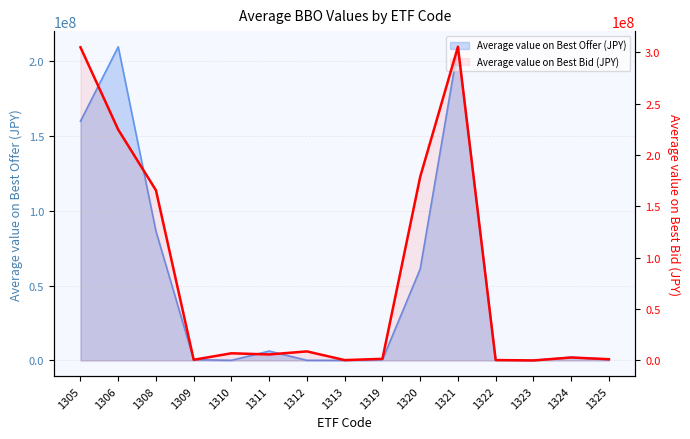

Which category has the highest value across all series?

1321